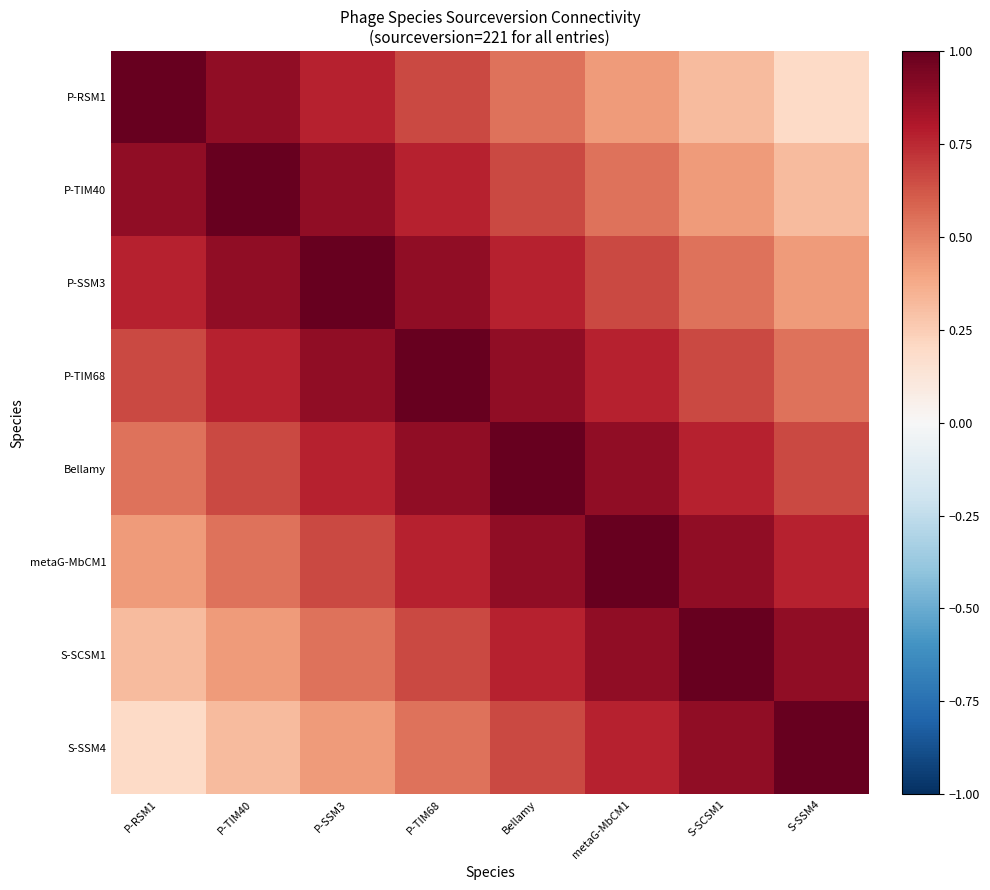

Reading left to right, extract all data points from this chart.

P-RSM1: P-RSM1=1.0	P-TIM40=0.9	P-SSM3=0.8	P-TIM68=0.7	Bellamy=0.5	metaG-MbCM1=0.4	S-SCSM1=0.3	S-SSM4=0.2
P-TIM40: P-RSM1=0.9	P-TIM40=1.0	P-SSM3=0.9	P-TIM68=0.8	Bellamy=0.7	metaG-MbCM1=0.5	S-SCSM1=0.4	S-SSM4=0.3
P-SSM3: P-RSM1=0.8	P-TIM40=0.9	P-SSM3=1.0	P-TIM68=0.9	Bellamy=0.8	metaG-MbCM1=0.7	S-SCSM1=0.5	S-SSM4=0.4
P-TIM68: P-RSM1=0.7	P-TIM40=0.8	P-SSM3=0.9	P-TIM68=1.0	Bellamy=0.9	metaG-MbCM1=0.8	S-SCSM1=0.7	S-SSM4=0.5
Bellamy: P-RSM1=0.5	P-TIM40=0.7	P-SSM3=0.8	P-TIM68=0.9	Bellamy=1.0	metaG-MbCM1=0.9	S-SCSM1=0.8	S-SSM4=0.7
metaG-MbCM1: P-RSM1=0.4	P-TIM40=0.5	P-SSM3=0.7	P-TIM68=0.8	Bellamy=0.9	metaG-MbCM1=1.0	S-SCSM1=0.9	S-SSM4=0.8
S-SCSM1: P-RSM1=0.3	P-TIM40=0.4	P-SSM3=0.5	P-TIM68=0.7	Bellamy=0.8	metaG-MbCM1=0.9	S-SCSM1=1.0	S-SSM4=0.9
S-SSM4: P-RSM1=0.2	P-TIM40=0.3	P-SSM3=0.4	P-TIM68=0.5	Bellamy=0.7	metaG-MbCM1=0.8	S-SCSM1=0.9	S-SSM4=1.0